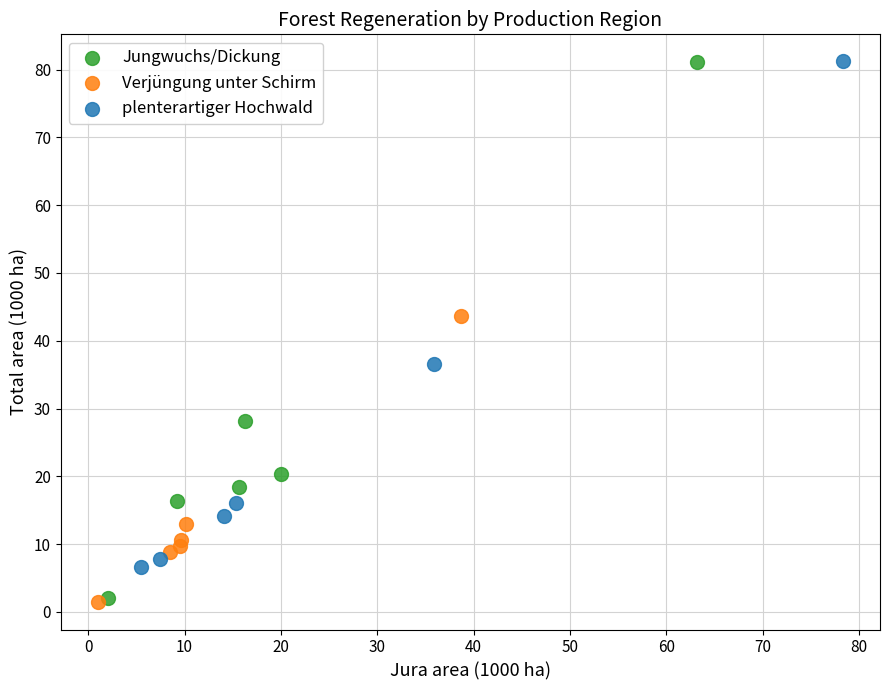

What are all the series names shown in the legend?

Jungwuchs/Dickung, Verjüngung unter Schirm, plenterartiger Hochwald